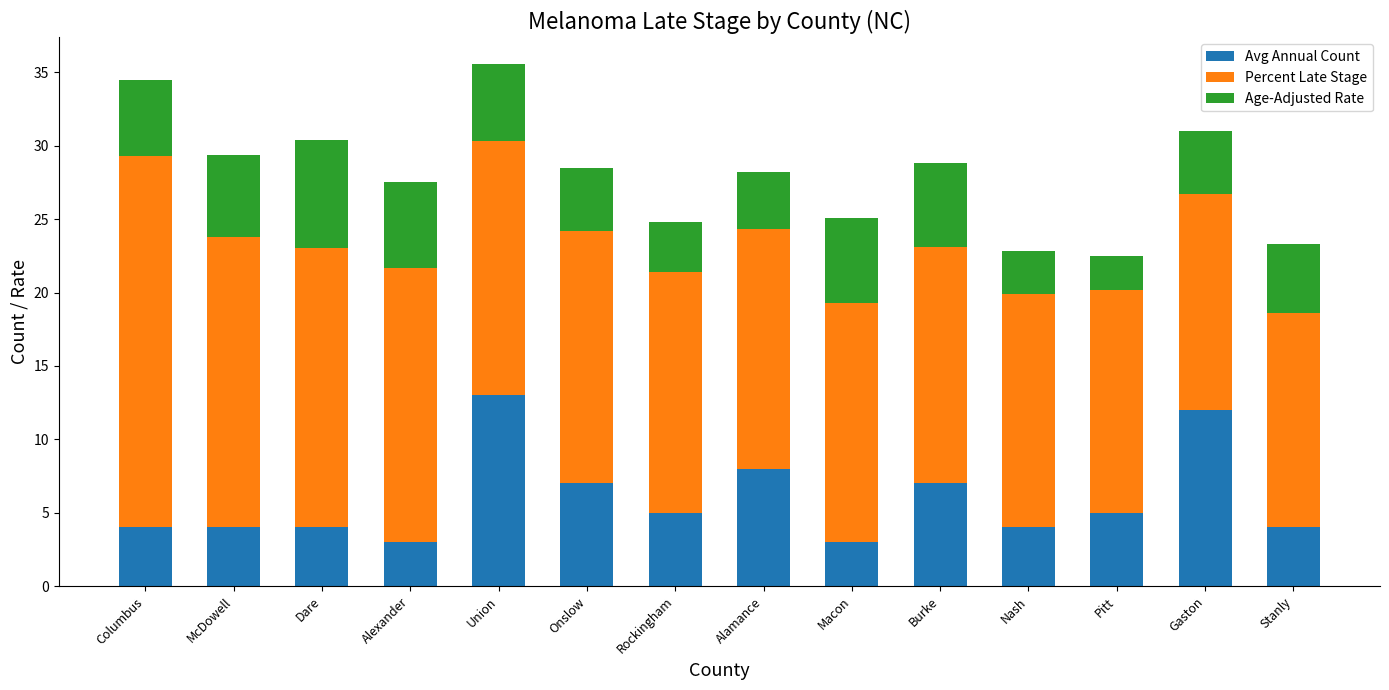

Read the Avg Annual Count value at Onslow.

7.0